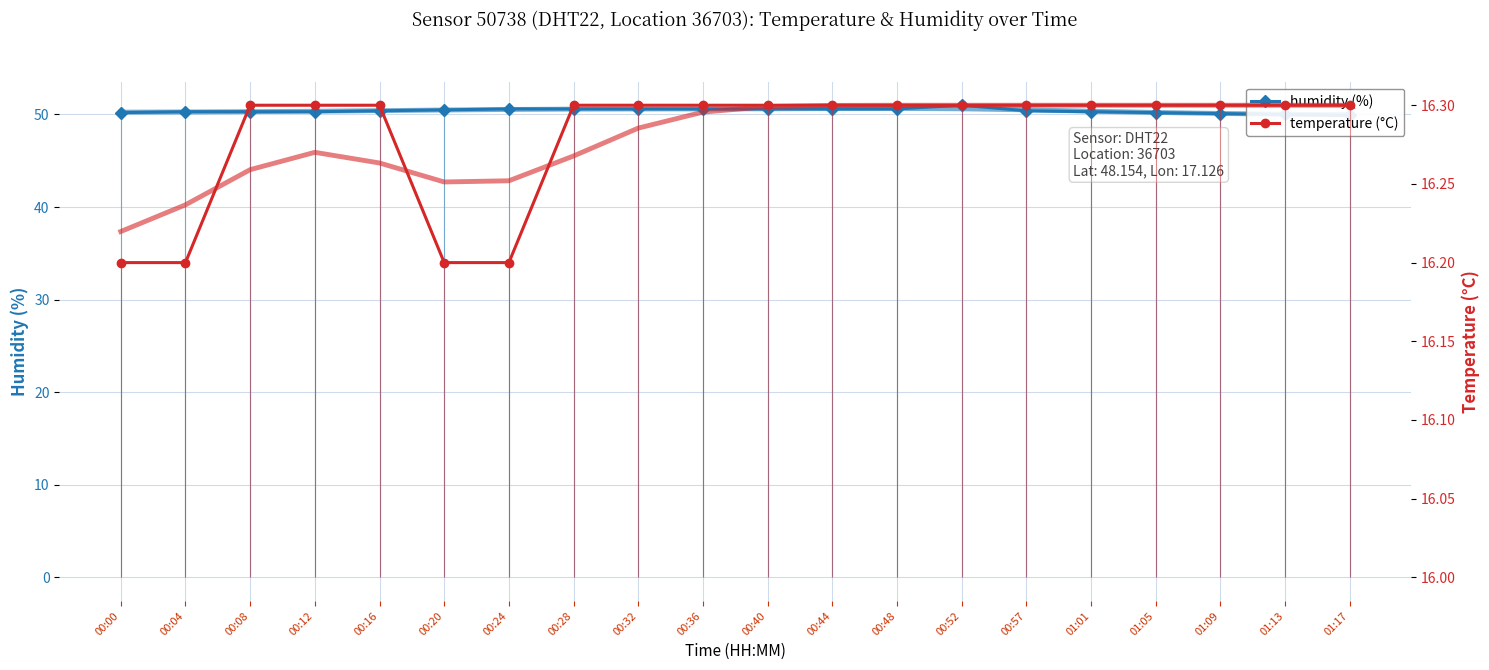

What is the highest value of the temperature series?

16.3